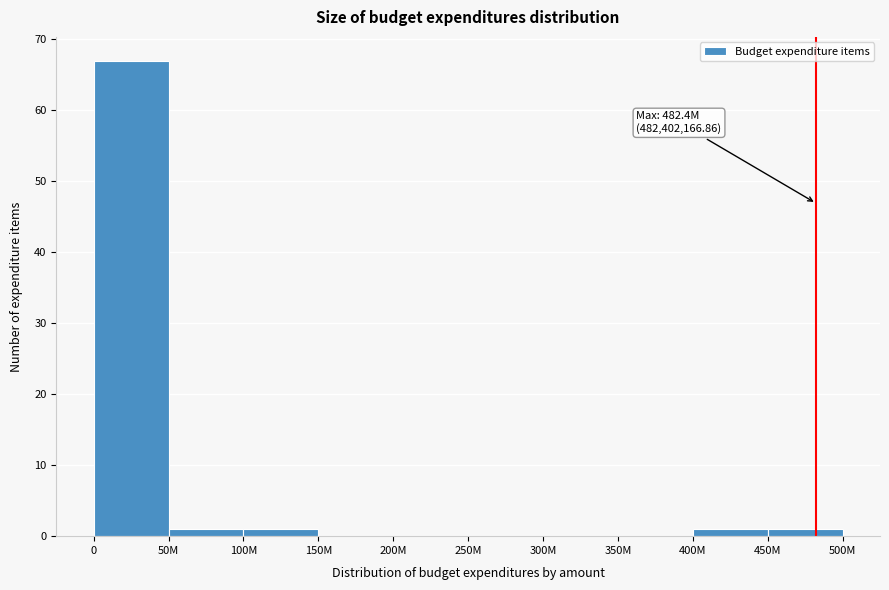

Reading left to right, transcribe all the data shown in this chart.

0=67	50M=1	100M=1	150M=0	200M=0	250M=0	300M=0	350M=0	400M=1	450M=1